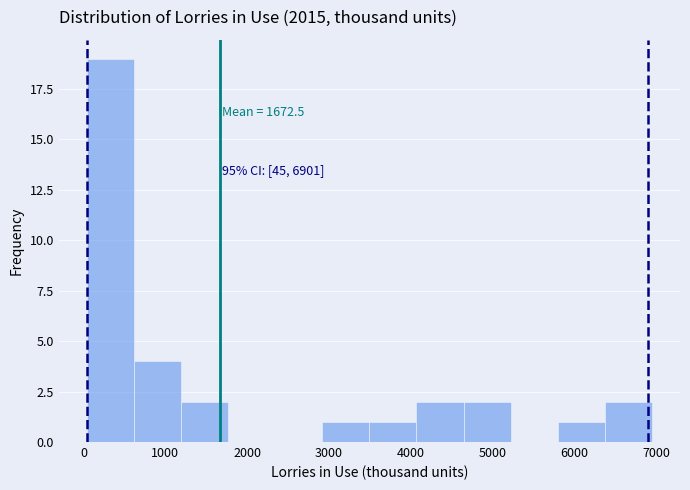

Which range on the x-axis has the tallest bar?

0 to 600